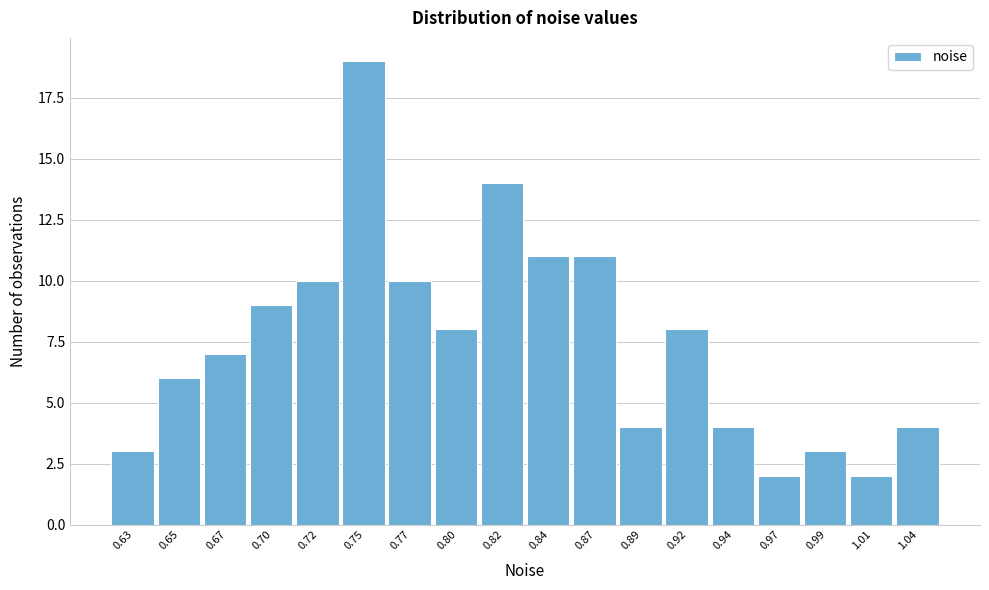

Reading left to right, what are all the values shown in this chart?

0.63=3	0.65=6	0.67=7	0.70=9	0.72=10	0.75=19	0.77=10	0.80=8	0.82=14	0.84=11	0.87=11	0.89=4	0.92=8	0.94=4	0.97=2	0.99=3	1.01=2	1.04=4